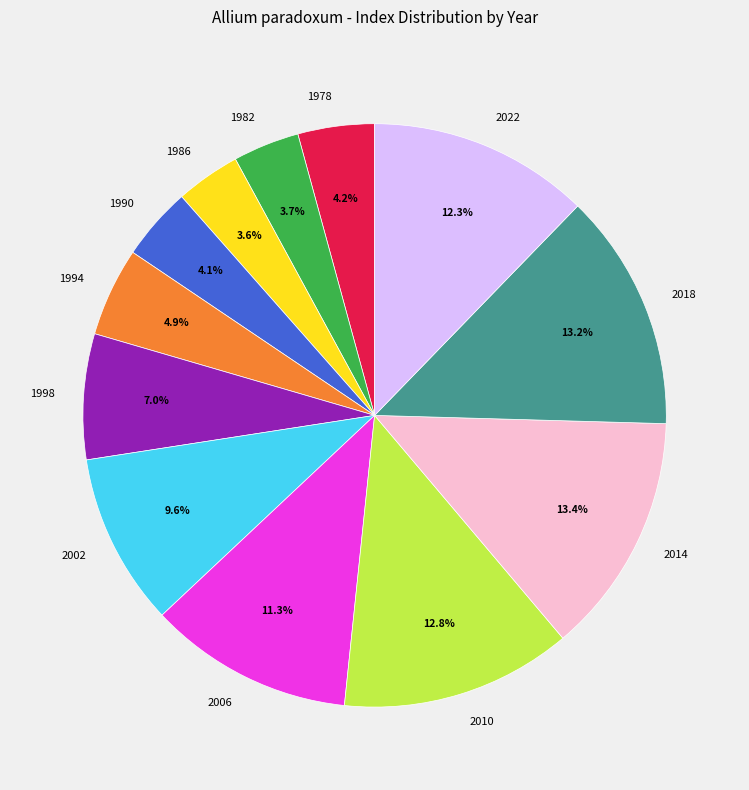

What percentage is NOT represented by 2002?

90.4%